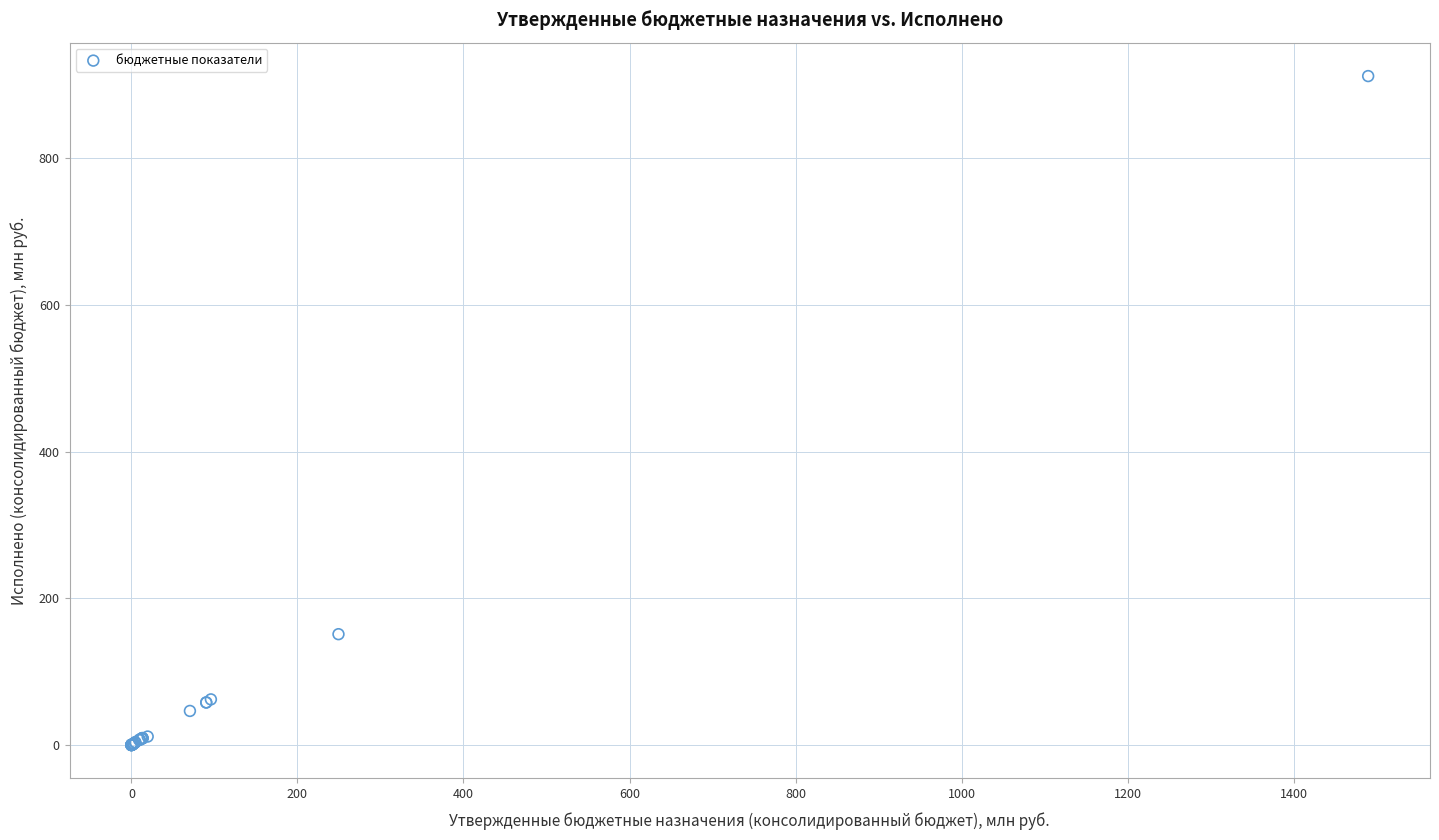

What Y value in the scatter plot is closest to 456?

151.2